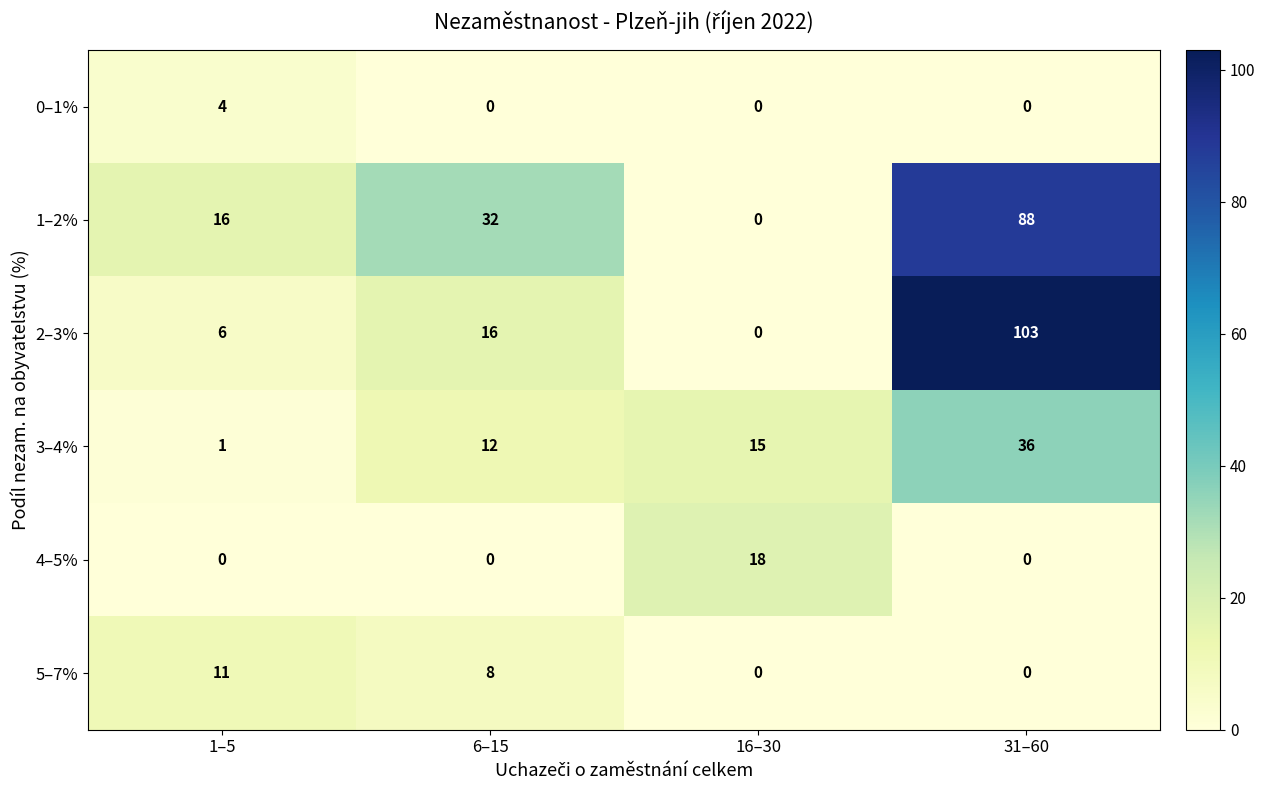

Which label corresponds to the largest value in the chart?

31–60